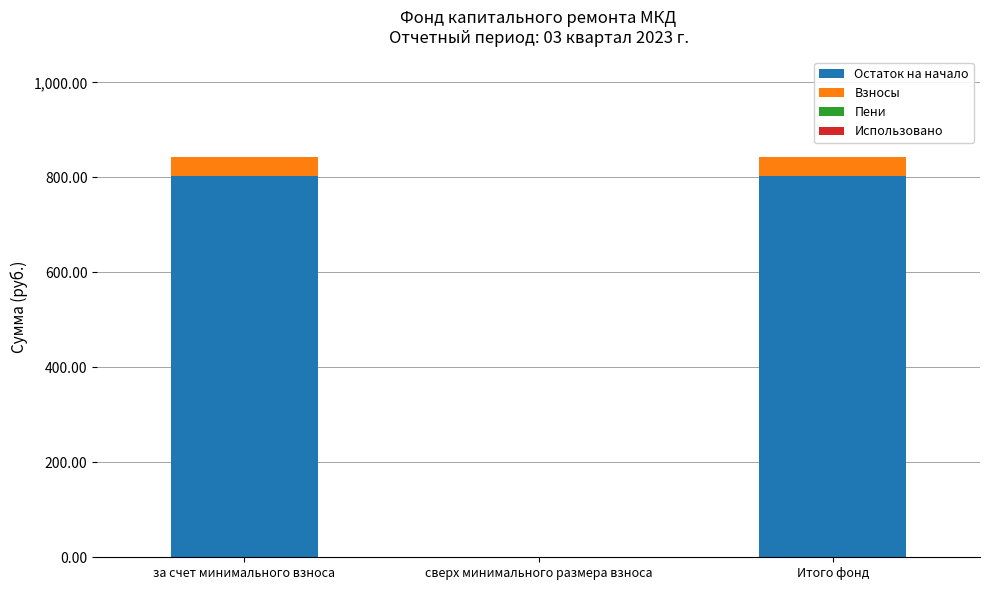

The value of Остаток на начало at за счет минимального взноса is 349.8. True or false?

False